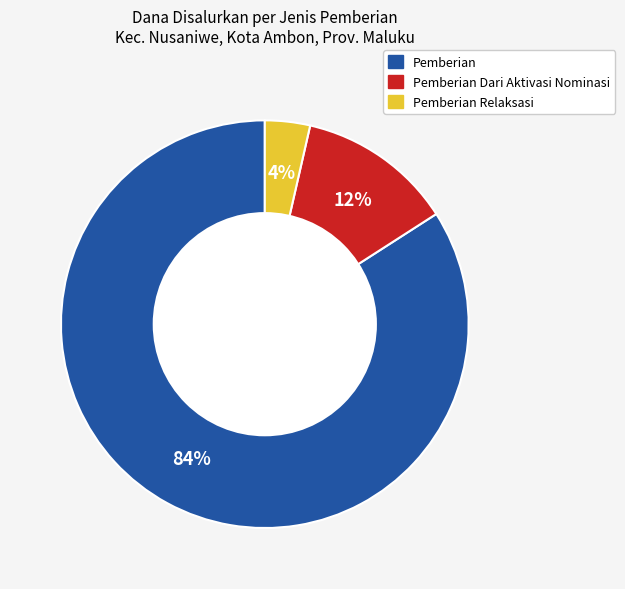

Does any single category account for the majority?

Yes